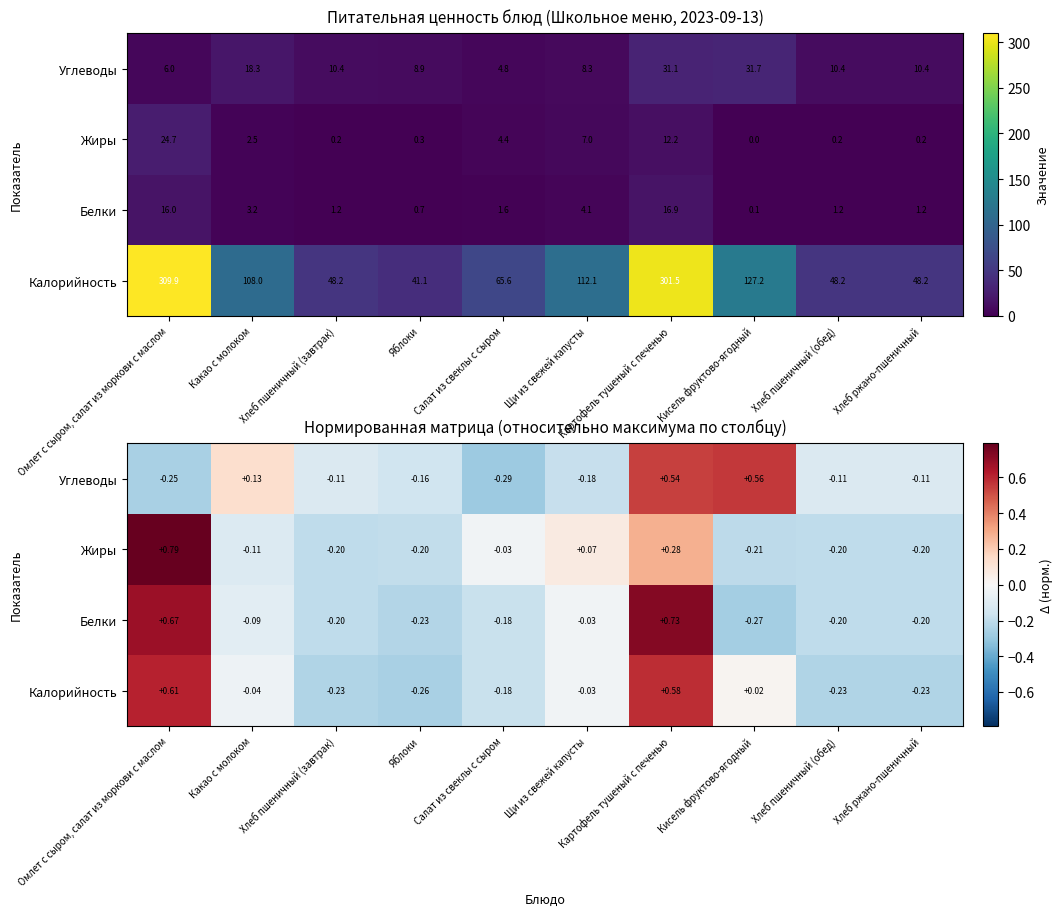

Is the value of Жиры at Щи из свежей капусты greater than the value of Белки at Кисель фруктово-ягодный?

Yes